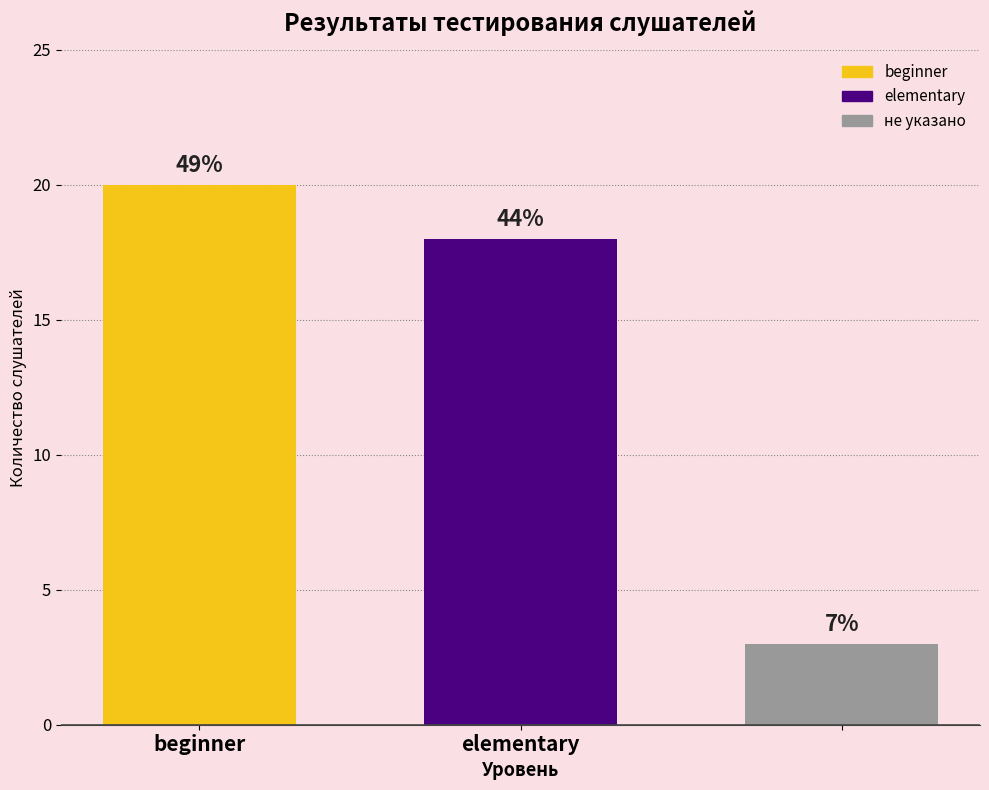

How many values are between 3 and 20?

3